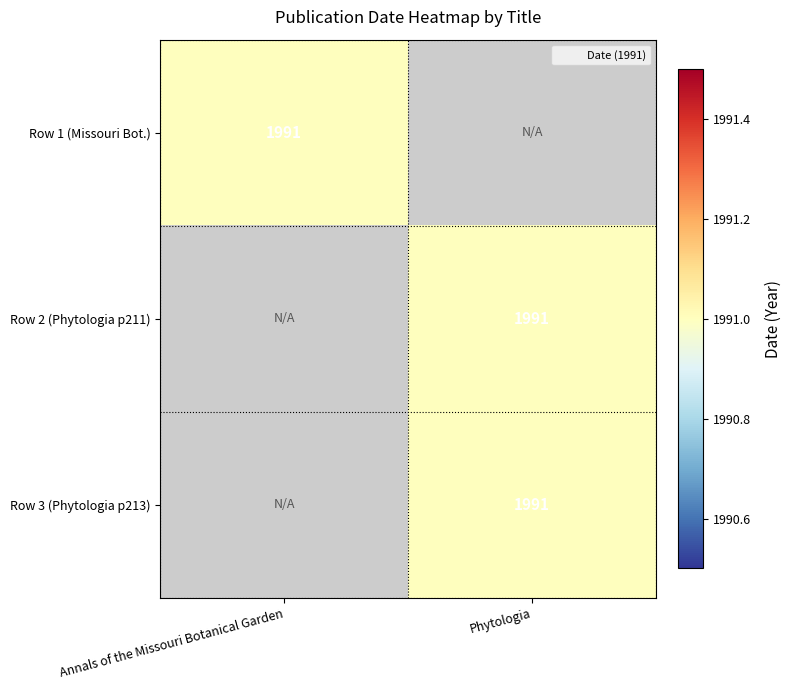

Rank the series by their maximum value, from lowest to highest.

Row 1 (Missouri Bot.), Row 2 (Phytologia p211), Row 3 (Phytologia p213)